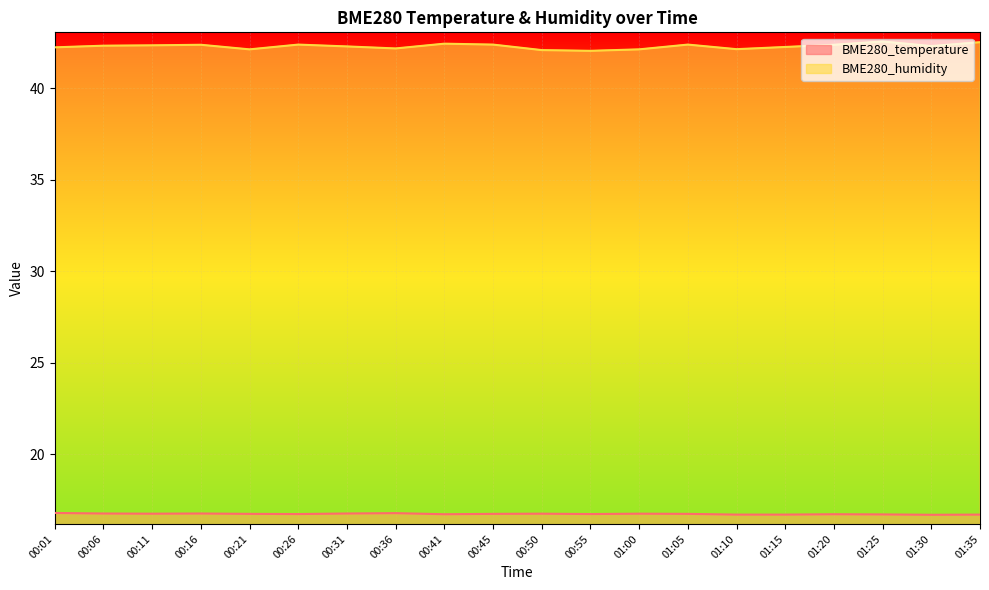

Between 01:10 and 01:15, which series saw the biggest shift?

BME280_humidity